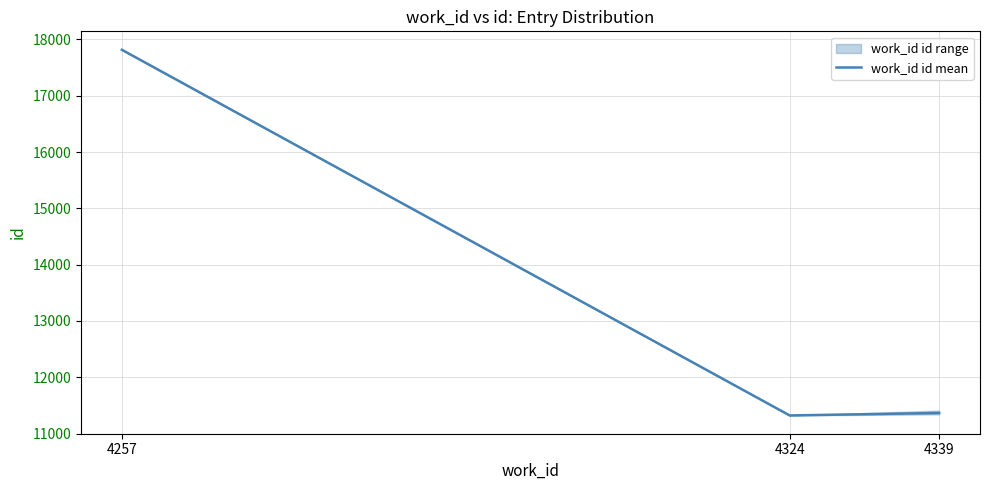

What is the difference between the maximum and second lowest values?

6452